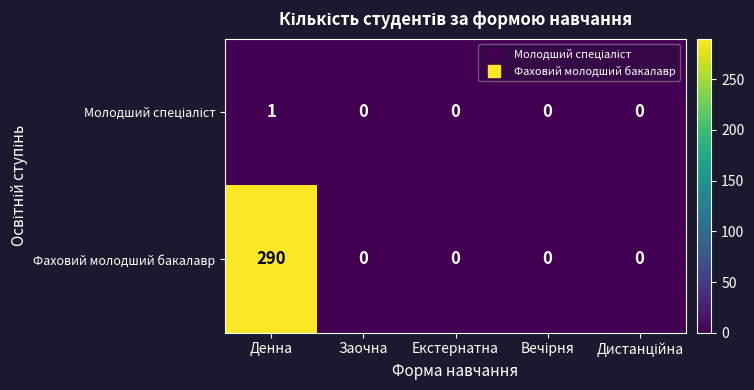

What is the difference between the maximum and second lowest values in the Фаховий молодший бакалавр series?

290